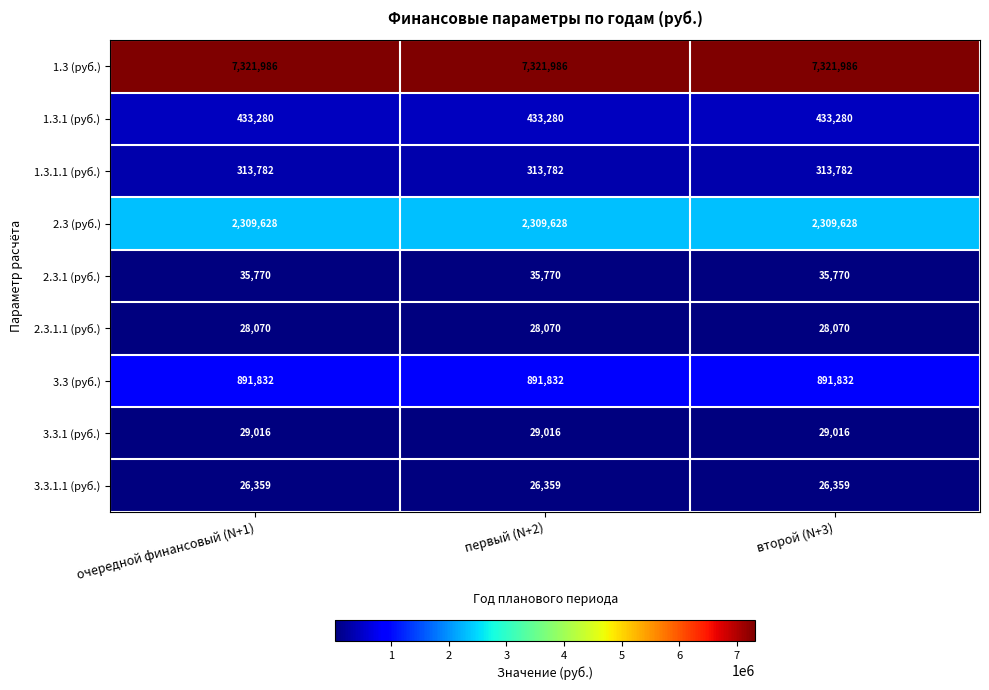

Rank the series at первый (N+2) from lowest to highest value.

3.3.1.1 (руб.), 2.3.1.1 (руб.), 3.3.1 (руб.), 2.3.1 (руб.), 1.3.1.1 (руб.), 1.3.1 (руб.), 3.3 (руб.), 2.3 (руб.), 1.3 (руб.)